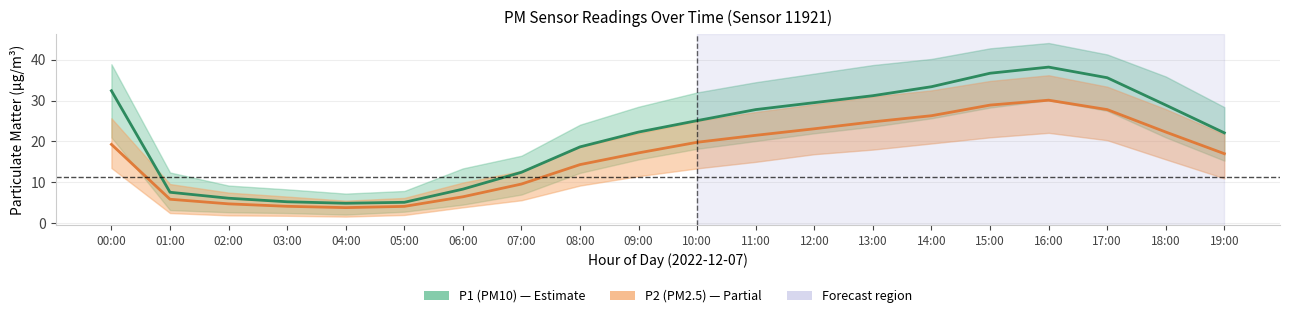

At which category is the sum across all series the highest?

16:00